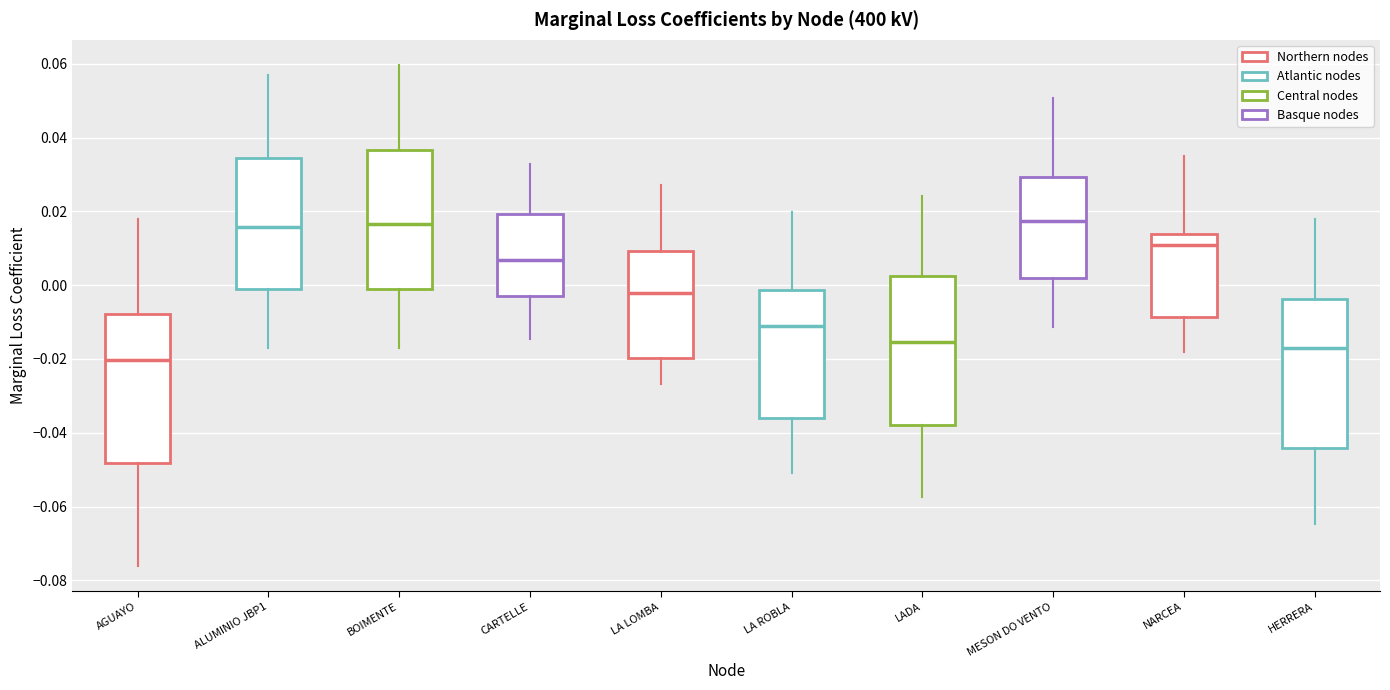

Where does the upper whisker of the box for AGUAYO end on the y-axis? The values are not printed on the chart, so give them approximately, as read against the axis.

0.018